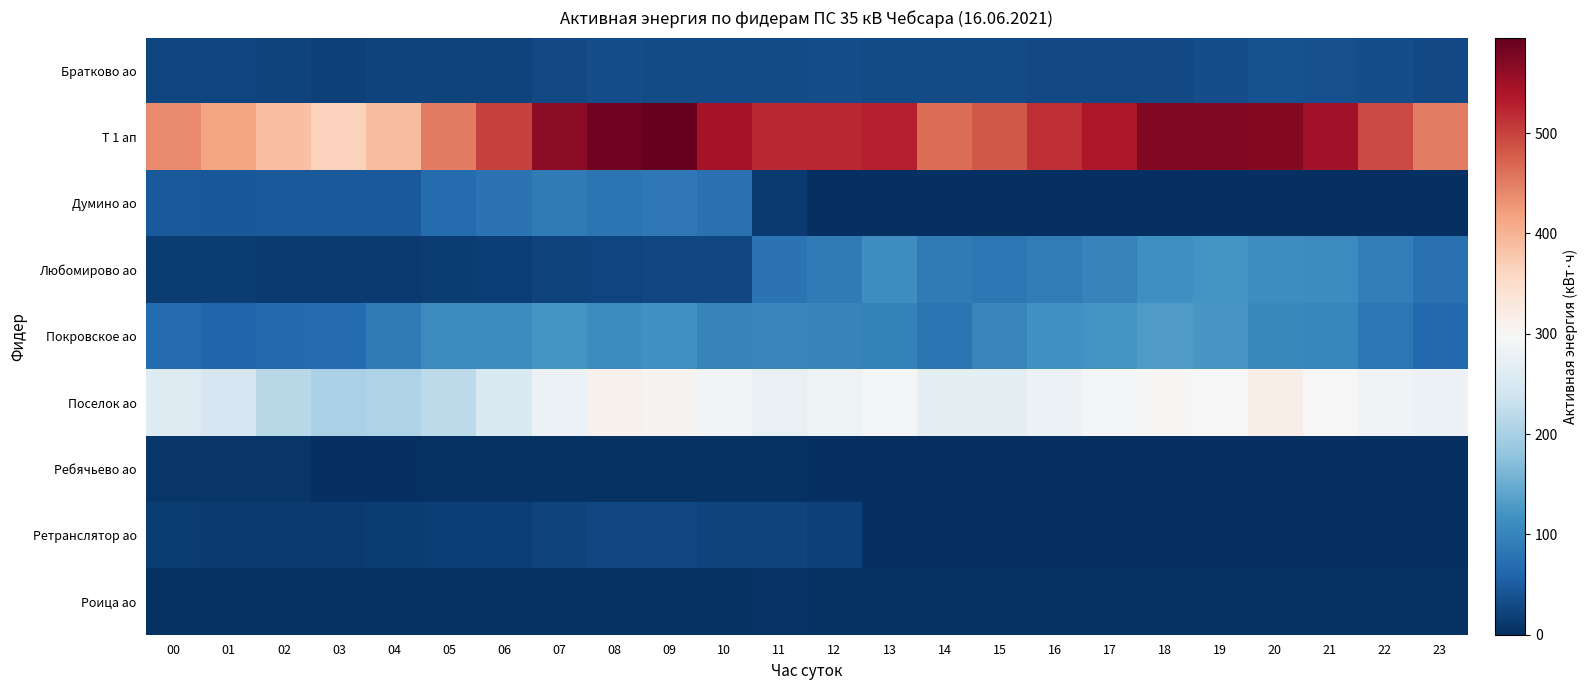

Reading left to right, transcribe all the data shown in this chart.

Братково ао: 00=25.2	01=23.6	02=22.4	03=20.4	04=21.3	05=22.4	06=23.1	07=28.9	08=33.8	09=32.4	10=30.8	11=32.1	12=33.1	13=30.6	14=30.9	15=32.1	16=30.0	17=29.6	18=29.2	19=33.9	20=37.2	21=36.6	22=34.5	23=29.9
Т 1 ап: 00=437.6	01=414.4	02=387.2	03=366.4	04=391.2	05=451.2	06=501.6	07=564.8	08=585.6	09=595.2	10=544.8	11=522.4	12=521.6	13=528.8	14=464.8	15=482.4	16=514.4	17=538.4	18=572.8	19=576.0	20=571.2	21=546.4	22=493.6	23=450.4
Думино ао: 00=47.6	01=45.4	02=48.4	03=47.8	04=48.6	05=67.6	06=78.0	07=86.5	08=80.3	09=84.5	10=75.5	11=13.8	12=0.0	13=0.0	14=0.0	15=0.0	16=0.0	17=0.0	18=0.0	19=0.0	20=0.0	21=0.0	22=0.0	23=0.0
Любомирово ао: 00=15.1	01=14.9	02=13.7	03=13.9	04=13.9	05=15.2	06=18.1	07=23.2	08=24.2	09=26.3	10=26.0	11=77.2	12=88.0	13=113.1	14=86.1	15=82.8	16=90.0	17=97.9	18=115.8	19=119.7	20=112.9	21=110.9	22=91.7	23=74.7
Покровское ао: 00=69.2	01=60.6	02=65.7	03=69.6	04=86.4	05=108.2	06=110.0	07=122.8	08=111.6	09=117.8	10=98.0	11=101.1	12=99.8	13=95.7	14=80.4	15=100.2	16=117.3	17=120.2	18=129.4	19=125.4	20=106.8	21=104.5	22=82.8	23=66.0
Поселок ао: 00=259.2	01=248.2	02=215.4	03=201.0	04=205.2	05=219.0	06=253.2	07=280.2	08=309.4	09=306.2	10=290.2	11=274.4	12=282.8	13=291.6	14=269.2	15=269.4	16=279.6	17=293.2	18=300.8	19=299.6	20=317.4	21=298.0	22=287.4	23=280.0
Ребячьево ао: 00=9.2	01=9.1	02=8.9	03=2.1	04=1.7	05=3.7	06=3.4	07=3.3	08=4.1	09=3.6	10=3.8	11=3.2	12=0.0	13=0.0	14=0.0	15=0.0	16=0.0	17=0.0	18=0.0	19=0.0	20=0.0	21=0.0	22=0.0	23=0.0
Ретранслятор ао: 00=14.2	01=13.8	02=13.6	03=13.0	04=14.8	05=16.6	06=17.8	07=22.4	08=25.6	09=27.6	10=23.0	11=21.8	12=19.4	13=0.0	14=0.0	15=0.0	16=0.0	17=0.0	18=0.0	19=0.0	20=0.0	21=0.0	22=0.0	23=0.0
Роица ао: 00=2.7	01=2.6	02=2.9	03=2.4	04=2.6	05=2.7	06=3.5	07=3.2	08=3.4	09=3.6	10=3.1	11=5.0	12=4.2	13=3.4	14=3.2	15=3.2	16=3.2	17=3.8	18=2.8	19=3.3	20=3.2	21=3.0	22=3.1	23=3.8